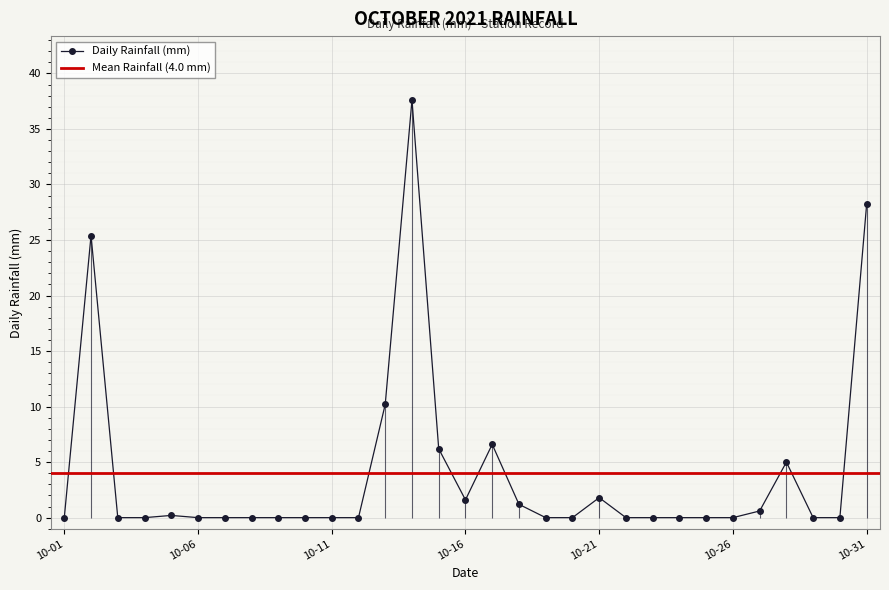

Rank the categories by value from lowest to highest.

2021-10-01, 2021-10-03, 2021-10-04, 2021-10-06, 2021-10-07, 2021-10-08, 2021-10-09, 2021-10-10, 2021-10-11, 2021-10-12, 2021-10-19, 2021-10-20, 2021-10-22, 2021-10-23, 2021-10-24, 2021-10-25, 2021-10-26, 2021-10-29, 2021-10-30, 2021-10-05, 2021-10-27, 2021-10-18, 2021-10-16, 2021-10-21, 2021-10-28, 2021-10-15, 2021-10-17, 2021-10-13, 2021-10-02, 2021-10-31, 2021-10-14